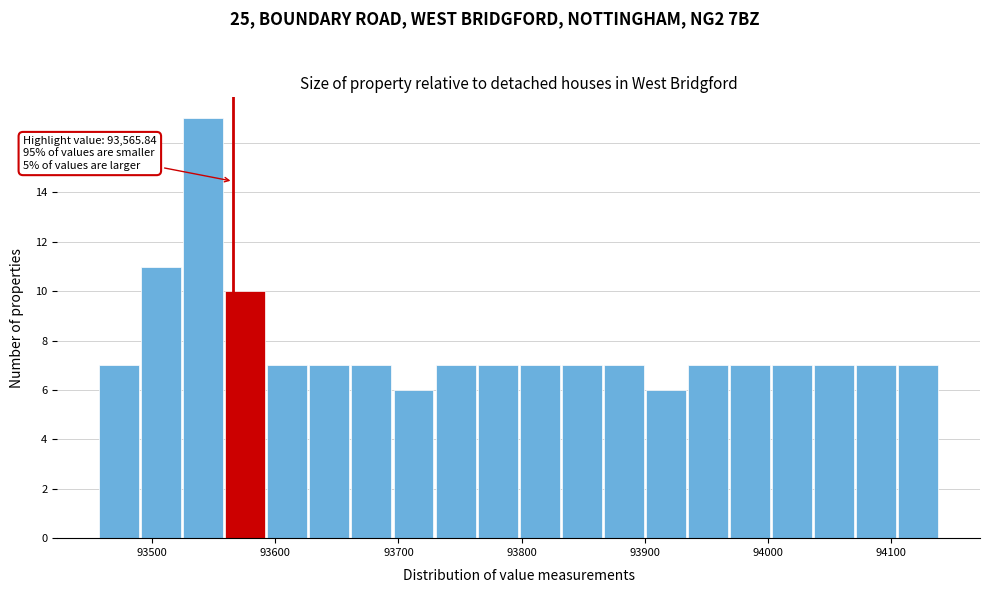

Read against the x-axis, roughly where is the centre of the tallest bar?

93540